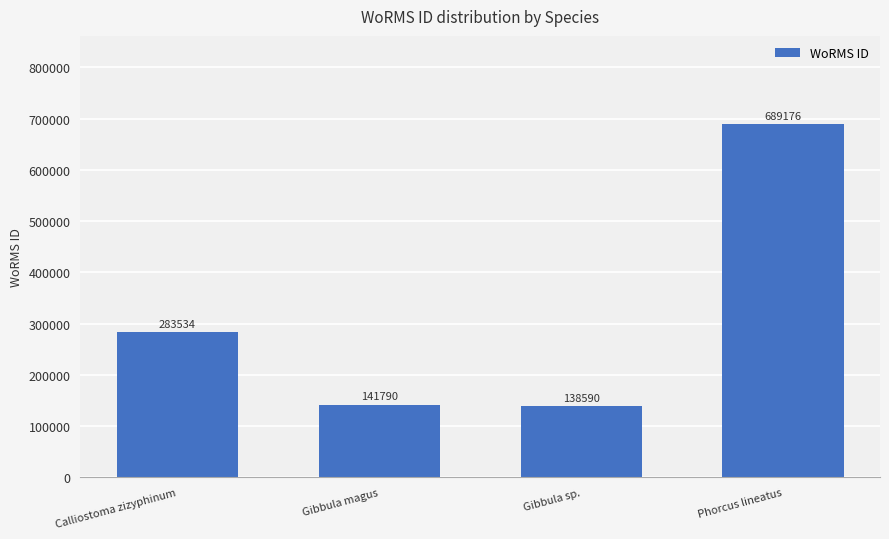

Reading left to right, transcribe all the data shown in this chart.

Calliostoma zizyphinum=283534	Gibbula magus=141790	Gibbula sp.=138590	Phorcus lineatus=689176